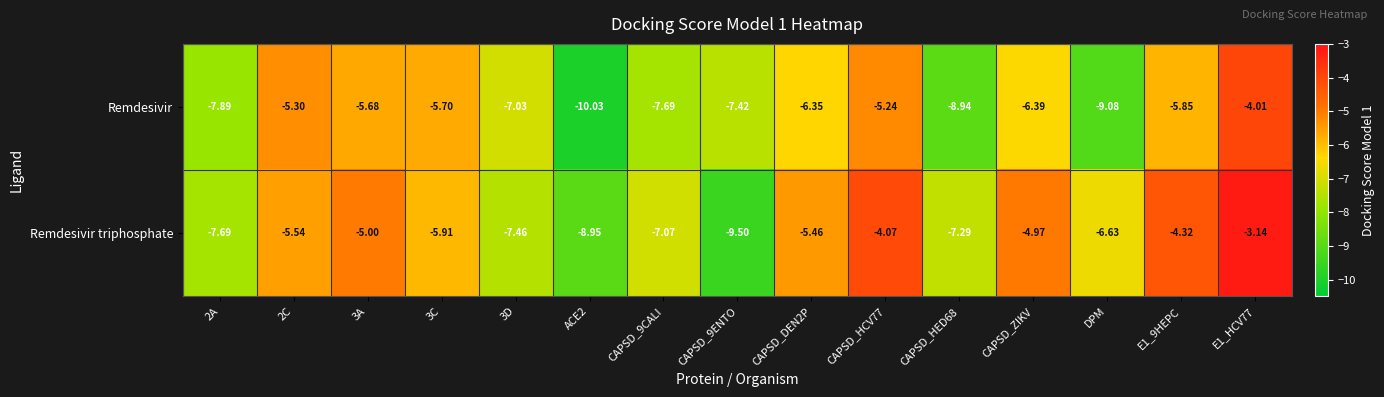

What is the smallest value displayed?

-10.0